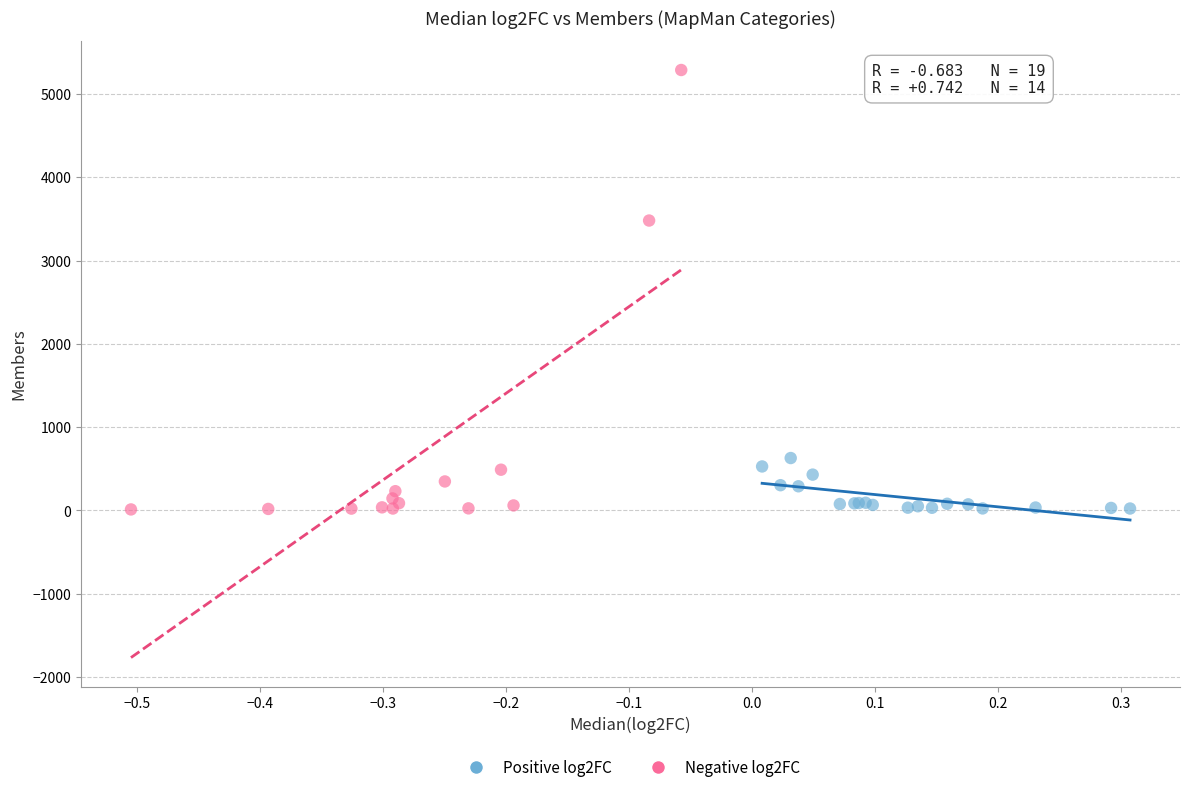

Which series reaches the maximum Y coordinate?

Negative log2FC